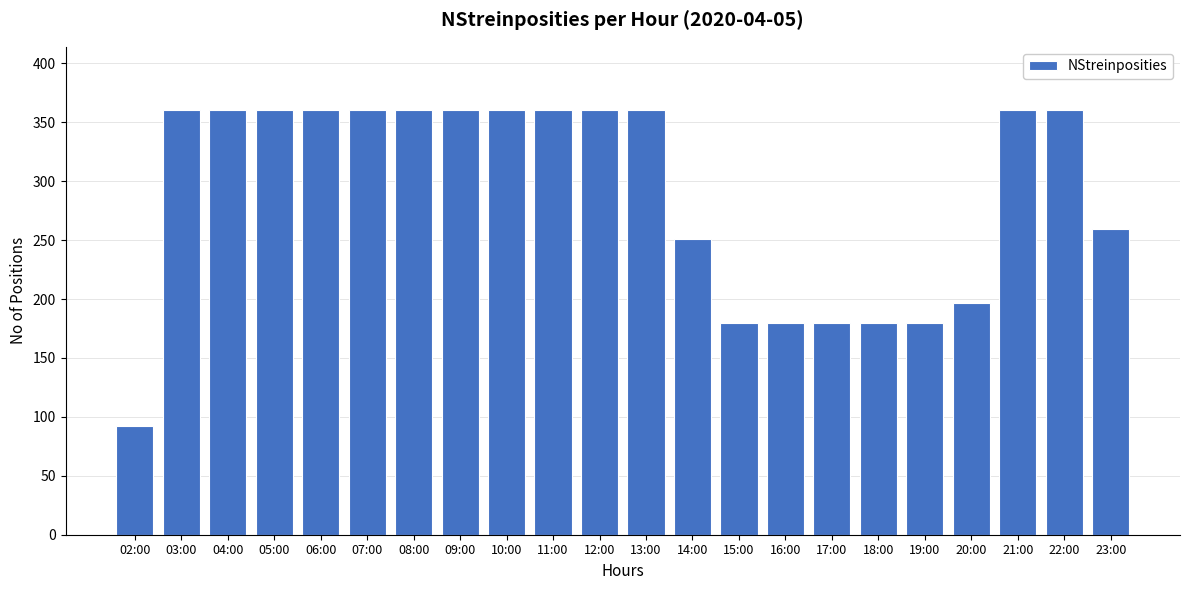

The chart shows a value of 561 at 22:00. True or false?

False